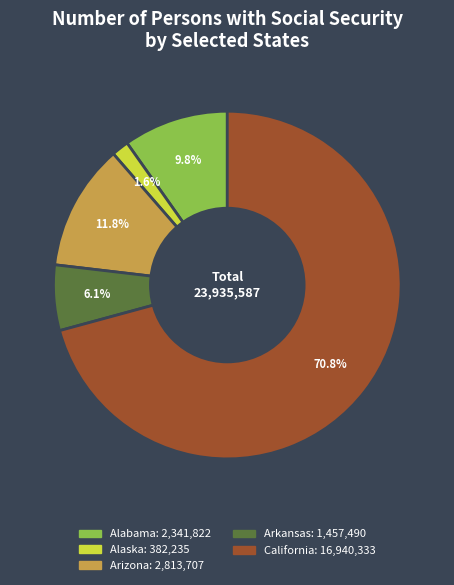

Is there any slice that represents more than half of the pie?

Yes